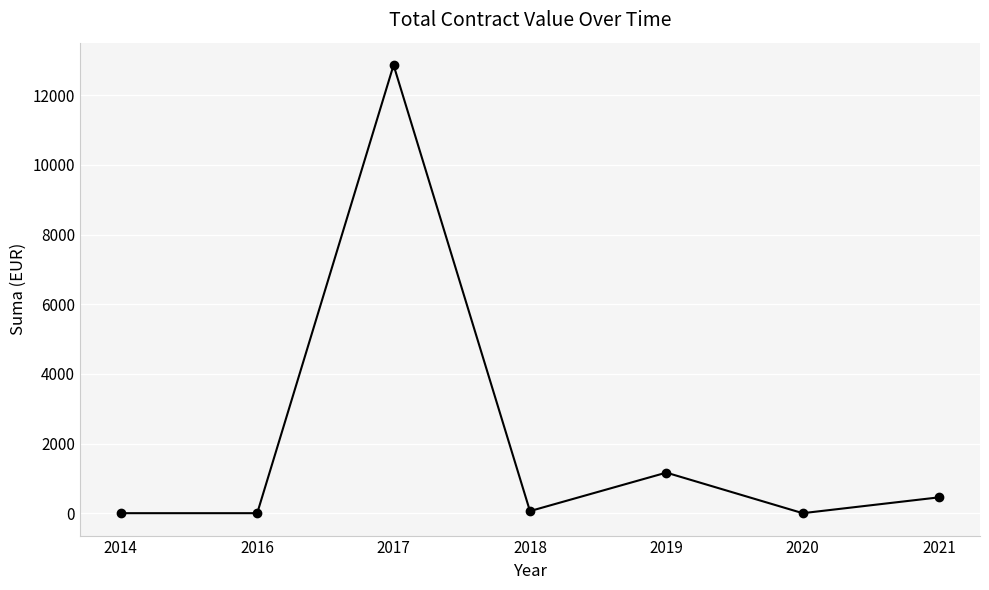

What is the change in value from 2018 to 2020?

-60.0